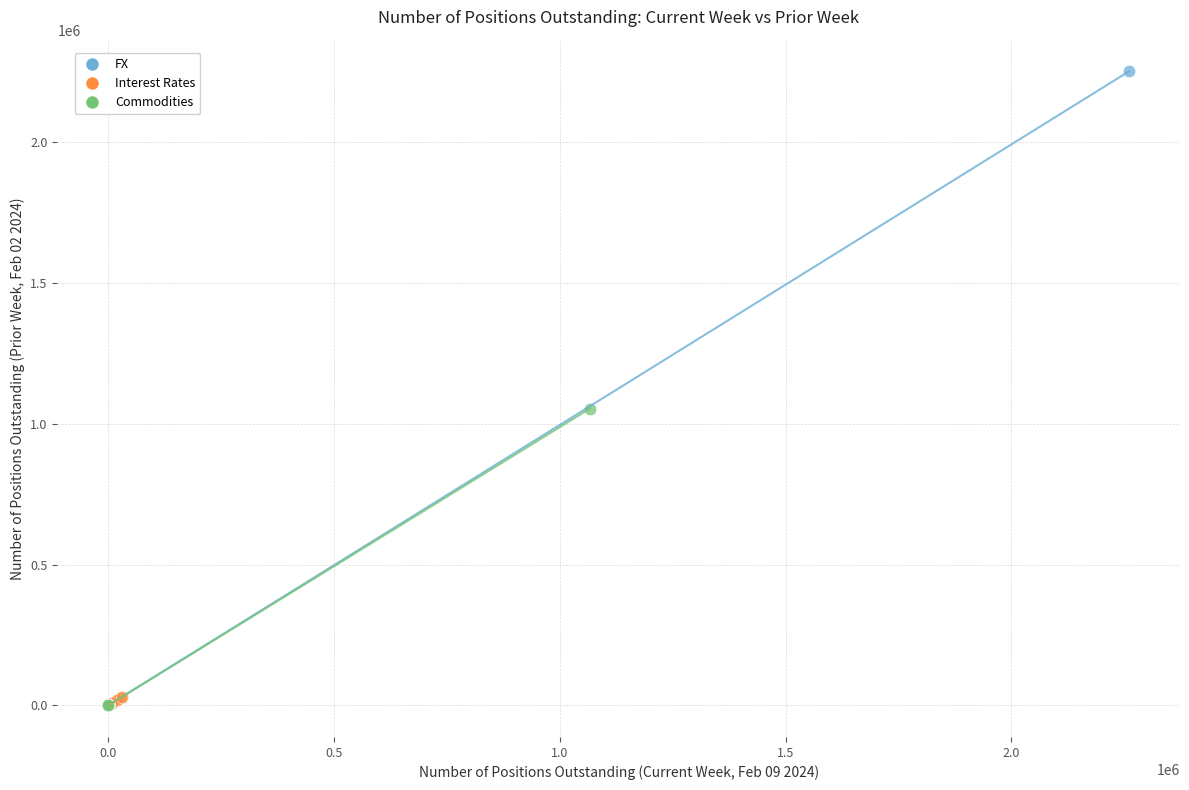

Which series contains the highest Y value?

FX